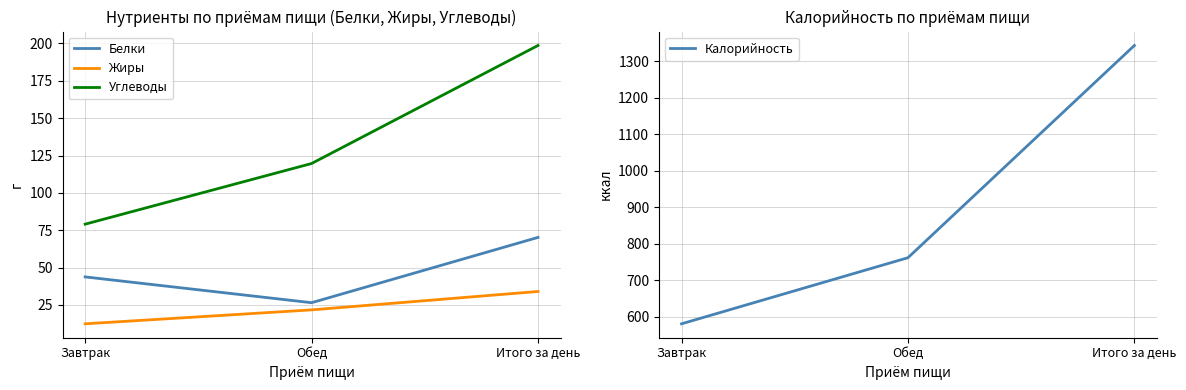

What is the value of the Жиры point at the 3rd from the left?

34.0